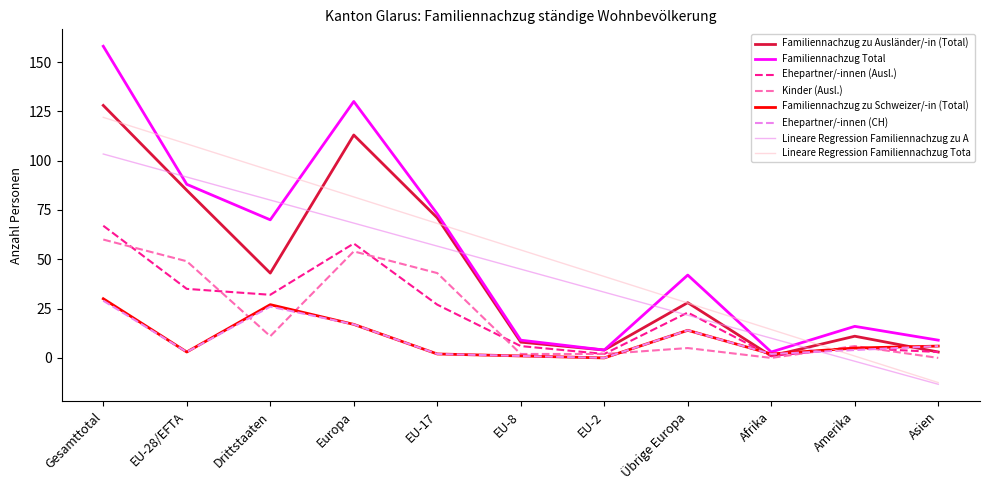

Does the chart display data point markers on the line(s)?

No